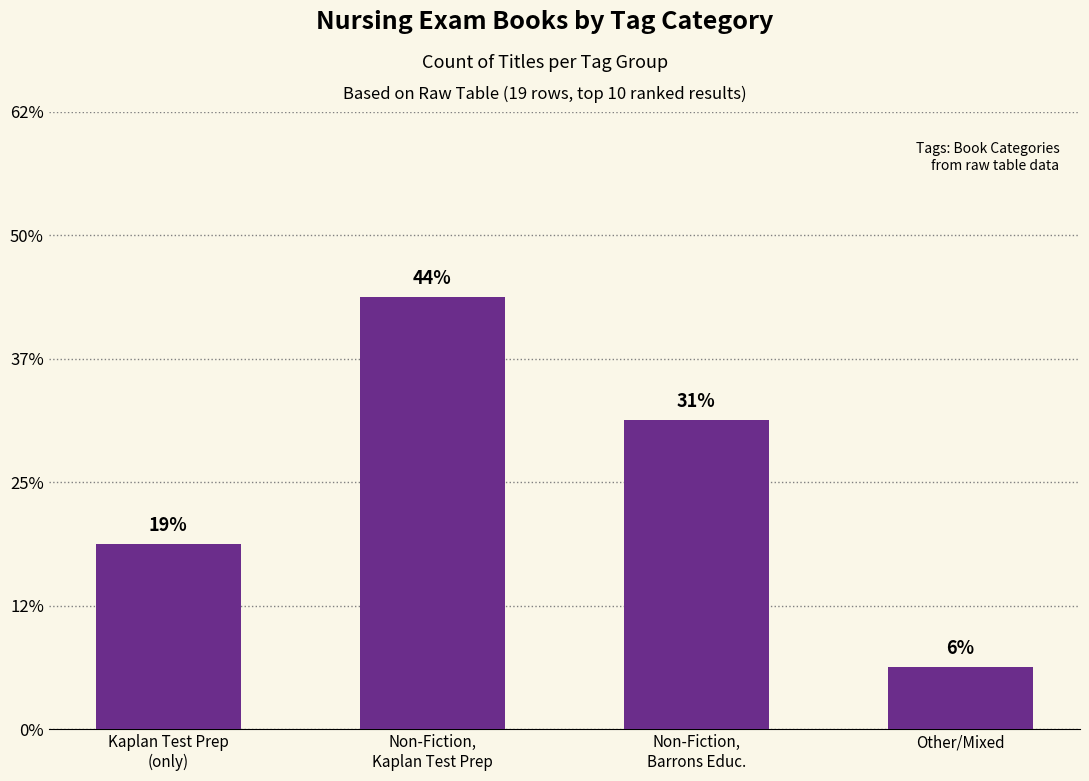

Does the chart contain any negative values?

No